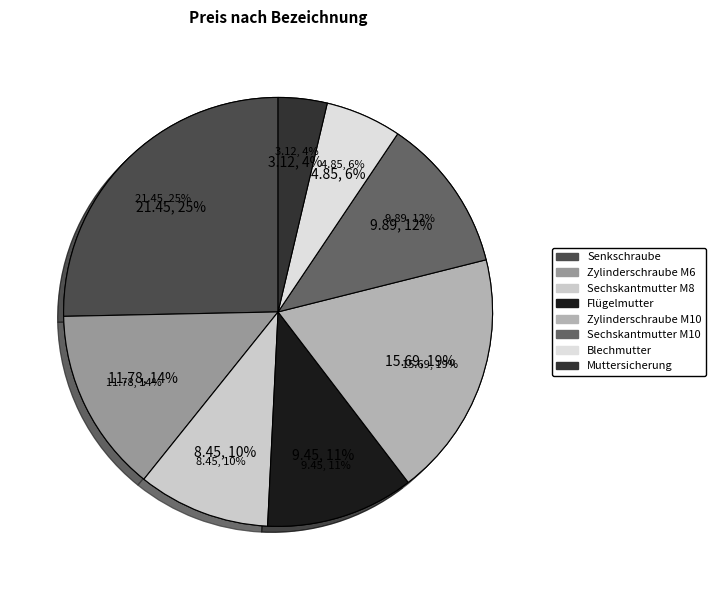

Is Zylinderschraube M6 the majority of the pie?

No